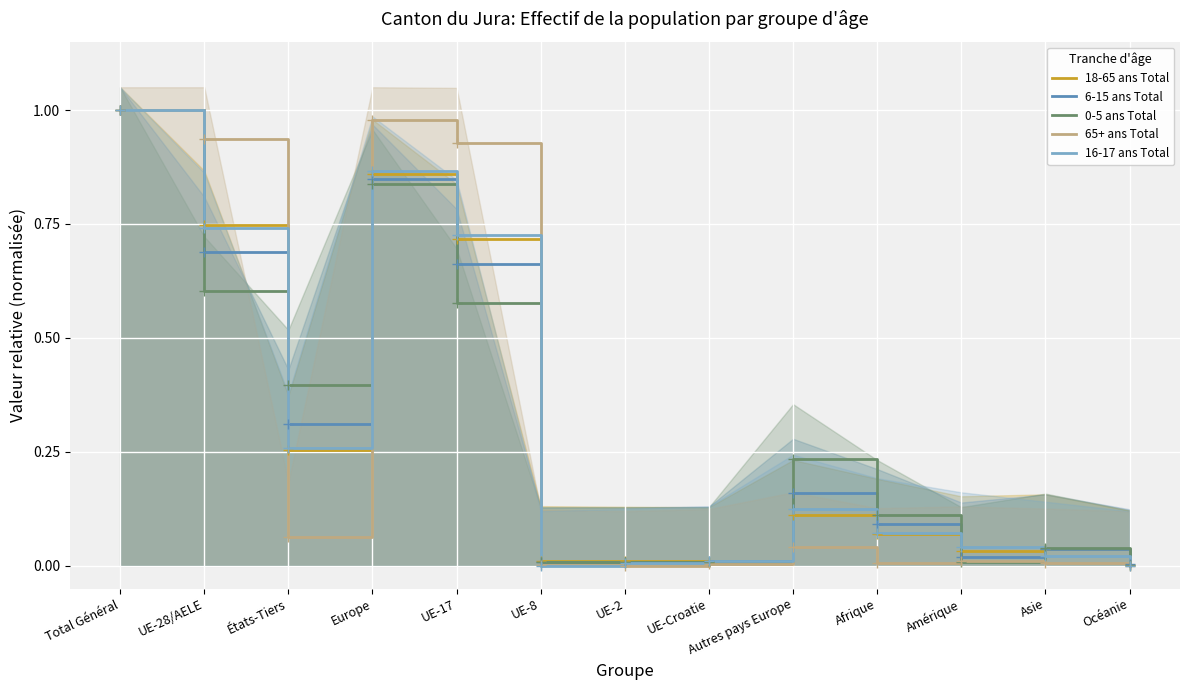

What is the difference between the highest and lowest values at Afrique?

0.1